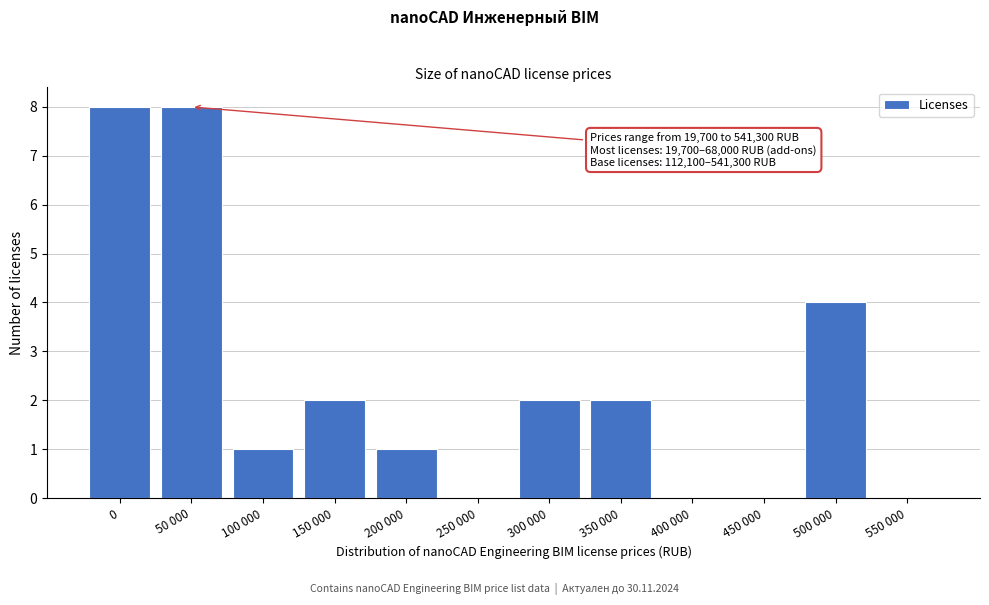

Reading left to right, transcribe all the data shown in this chart.

0=8	50 000=8	100 000=1	150 000=2	200 000=1	250 000=0	300 000=2	350 000=2	400 000=0	450 000=0	500 000=4	550 000=0